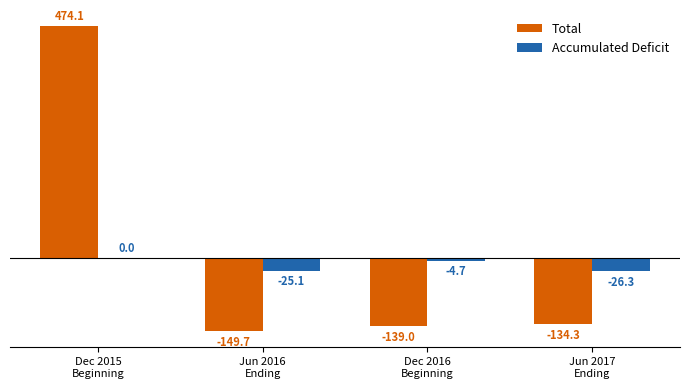

At which label does Accumulated Deficit first exceed -4?

Dec 2015
Beginning